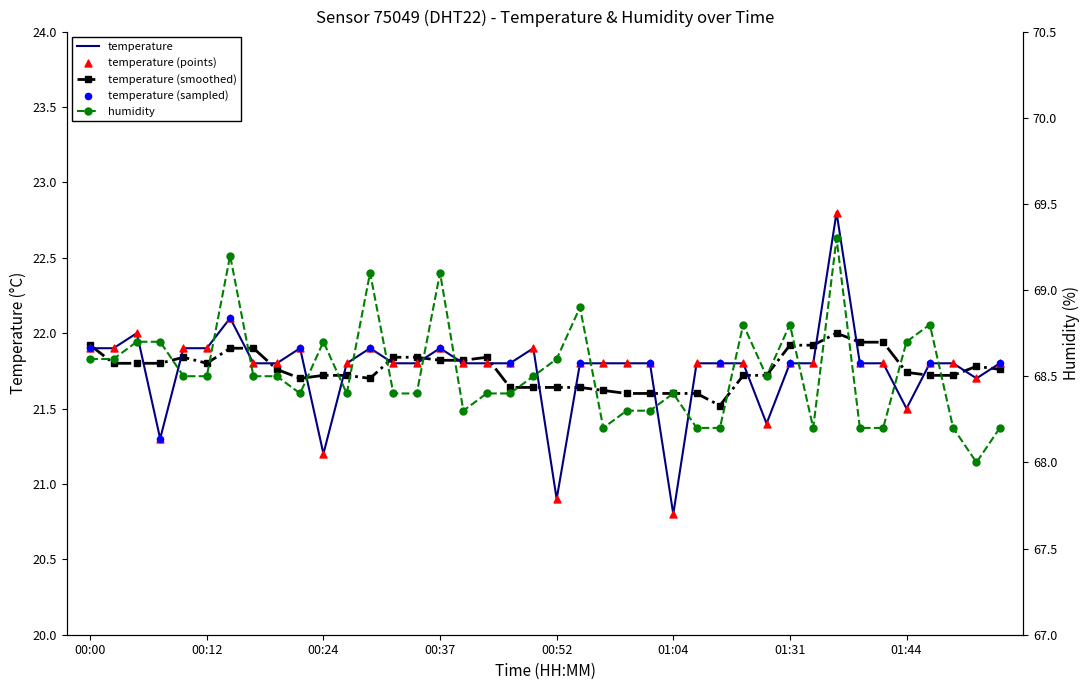

Which series reaches the minimum Y coordinate?

temperature